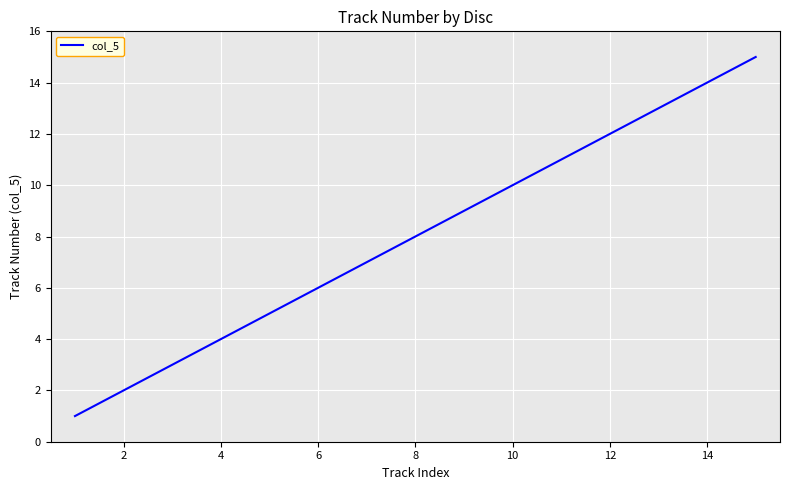

What is the difference between the maximum and minimum values?

14